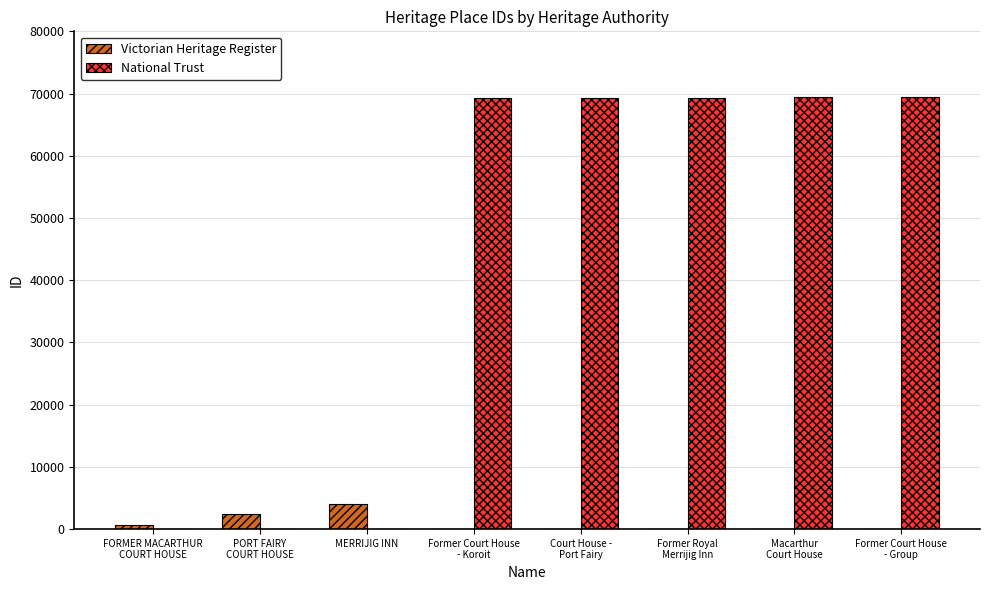

Is it true that National Trust equals -31654 at MERRIJIG INN?

False